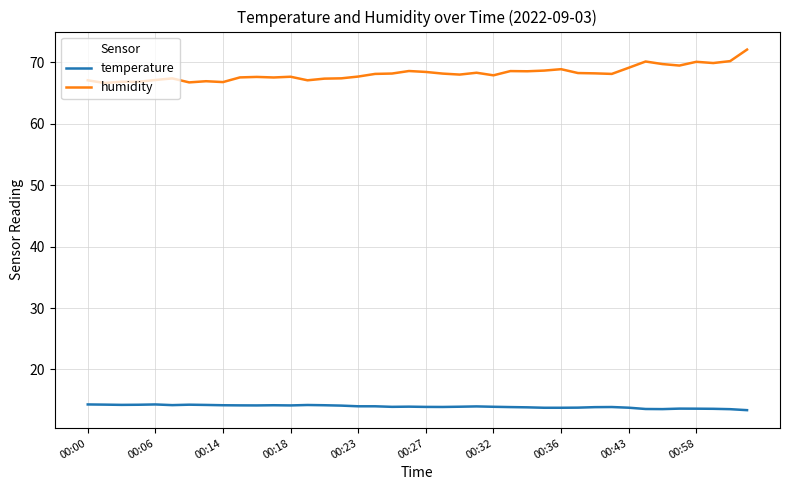

Rank the series by their maximum value, from highest to lowest.

humidity, temperature